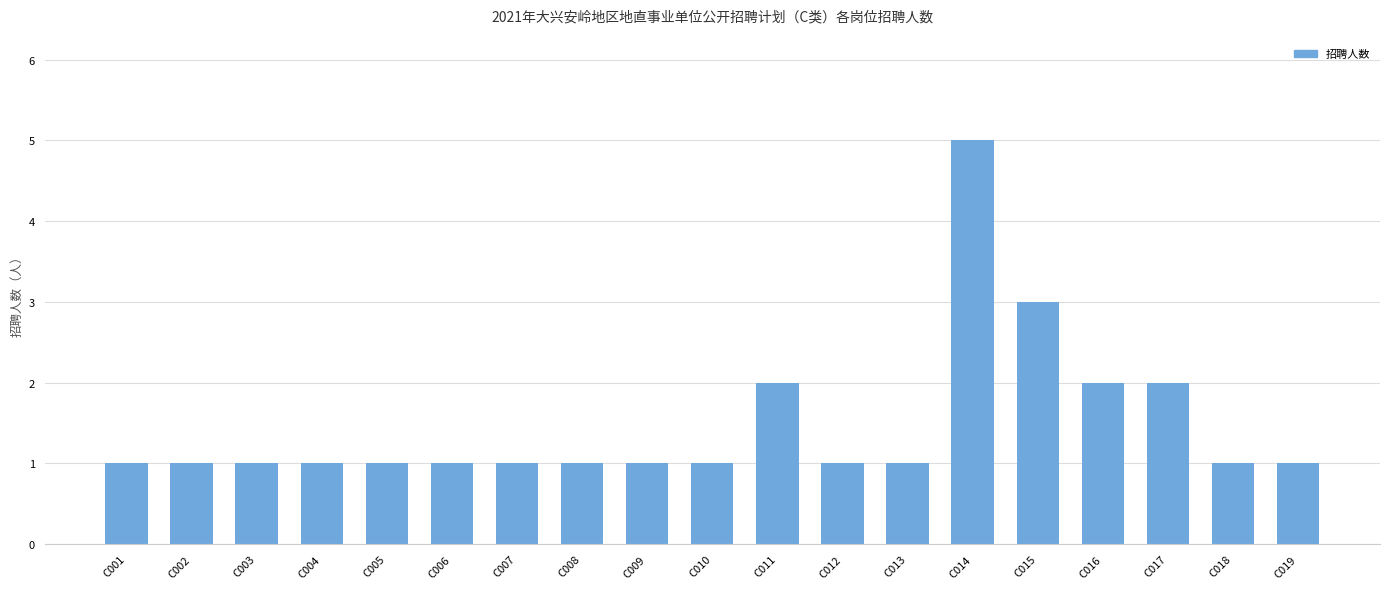

Reading left to right, transcribe all the data shown in this chart.

C001=1	C002=1	C003=1	C004=1	C005=1	C006=1	C007=1	C008=1	C009=1	C010=1	C011=2	C012=1	C013=1	C014=5	C015=3	C016=2	C017=2	C018=1	C019=1